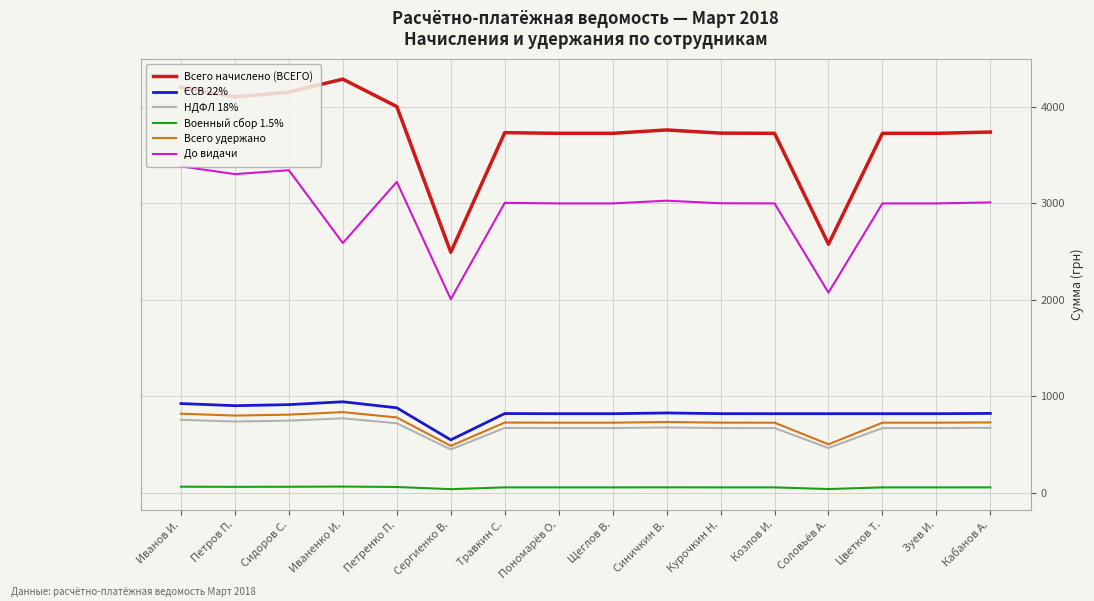

Is the value of Военный сбор 1.5% at Иванов И. greater than the value of НДФЛ 18% at Цветков Т.?

No